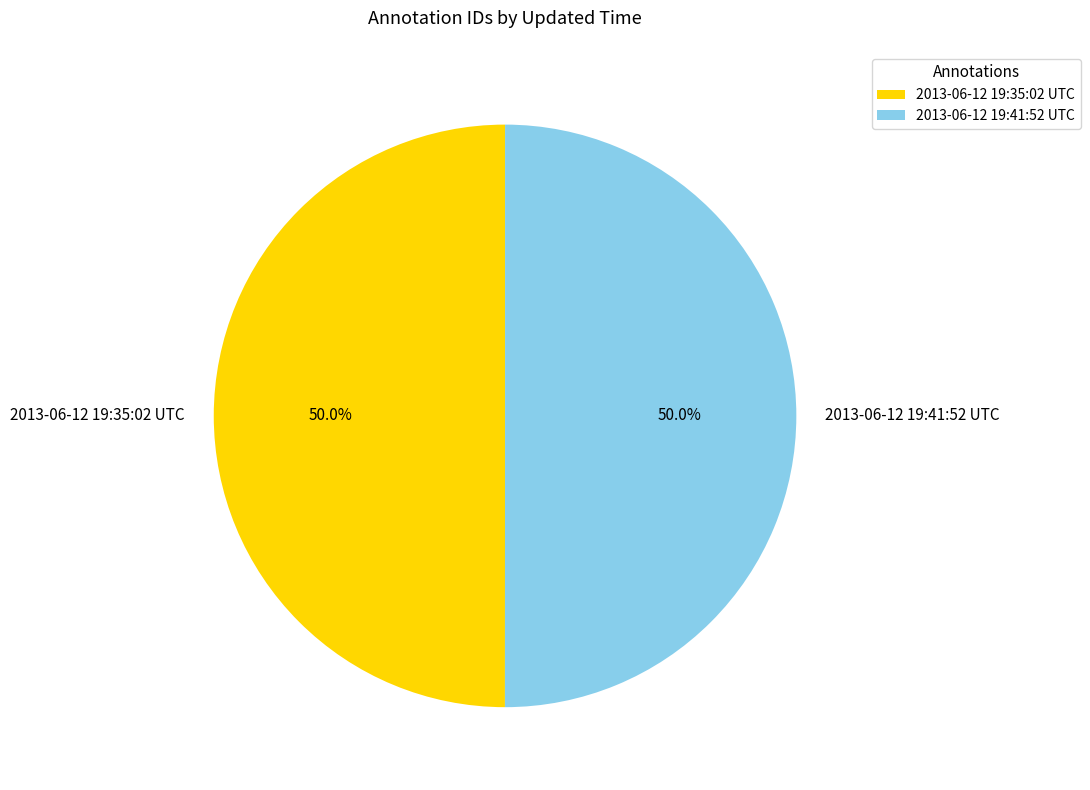

Count the number of slices in the pie.

2